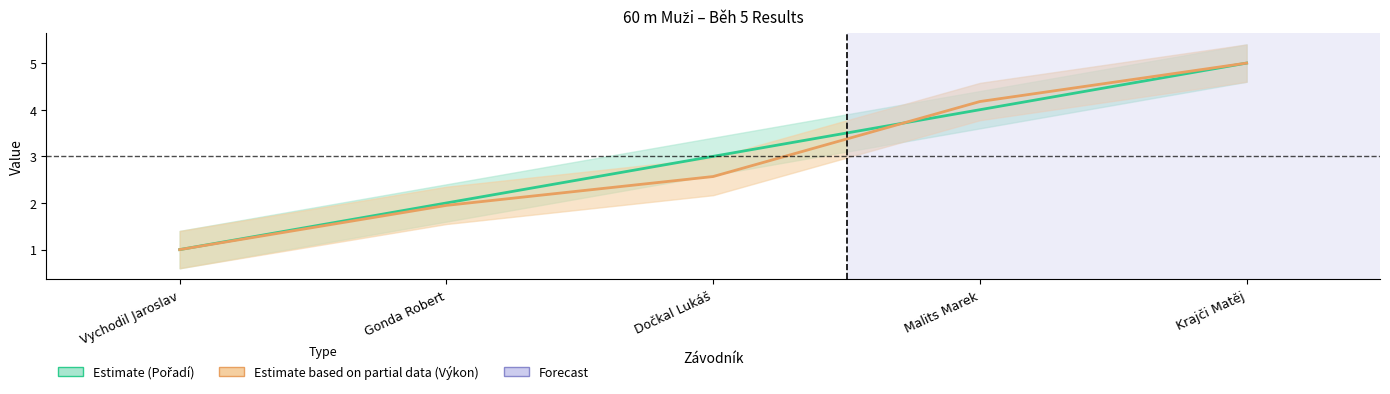

Which series ends up on top after the final intersection of Výkon (scaled) and Pořadí?

Výkon (scaled)